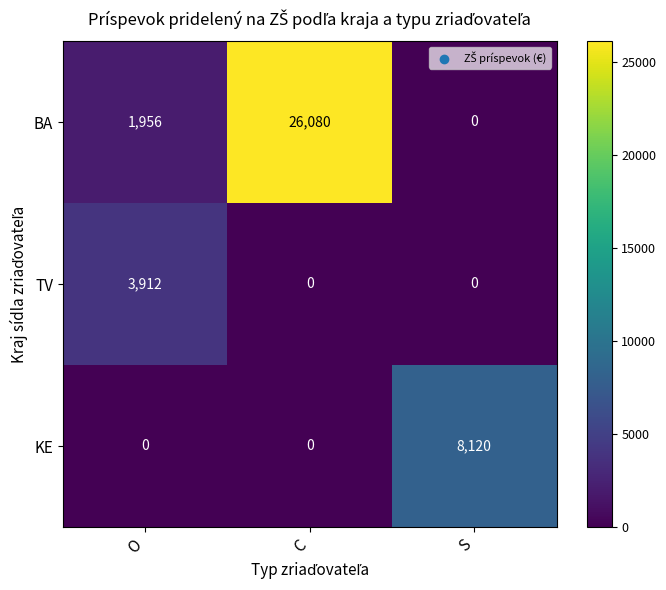

Reading left to right, extract all data points from this chart.

BA: O=1956	C=26080	S=0
TV: O=3912	C=0	S=0
KE: O=0	C=0	S=8120